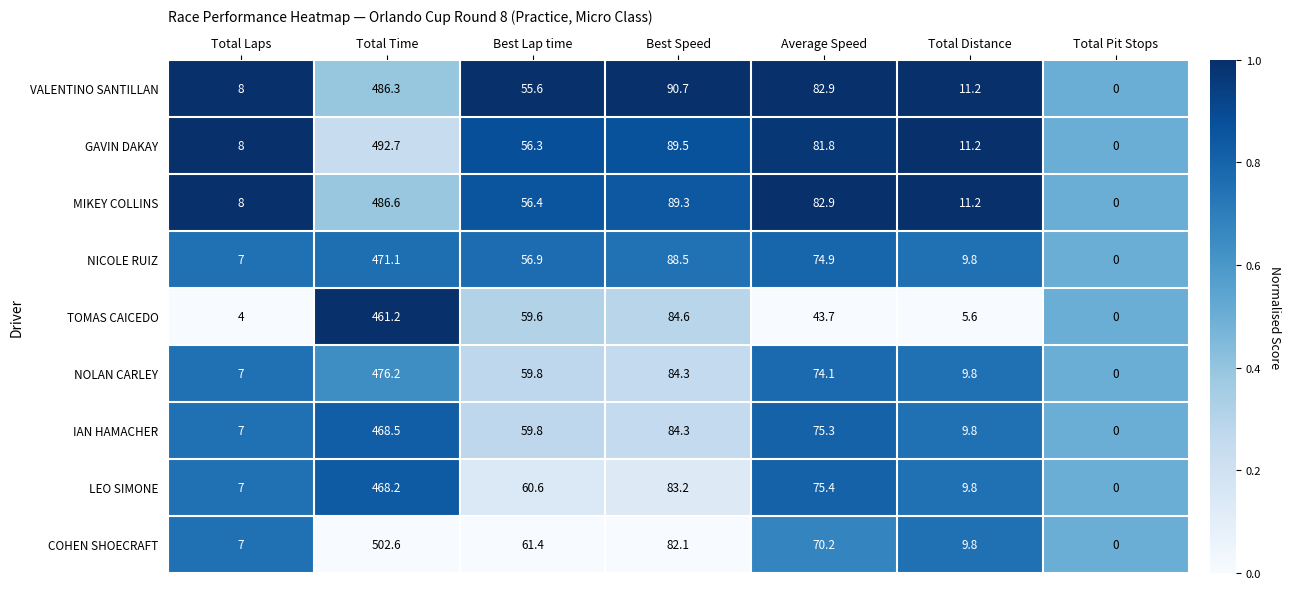

At which category is the sum across all series the highest?

Total Time